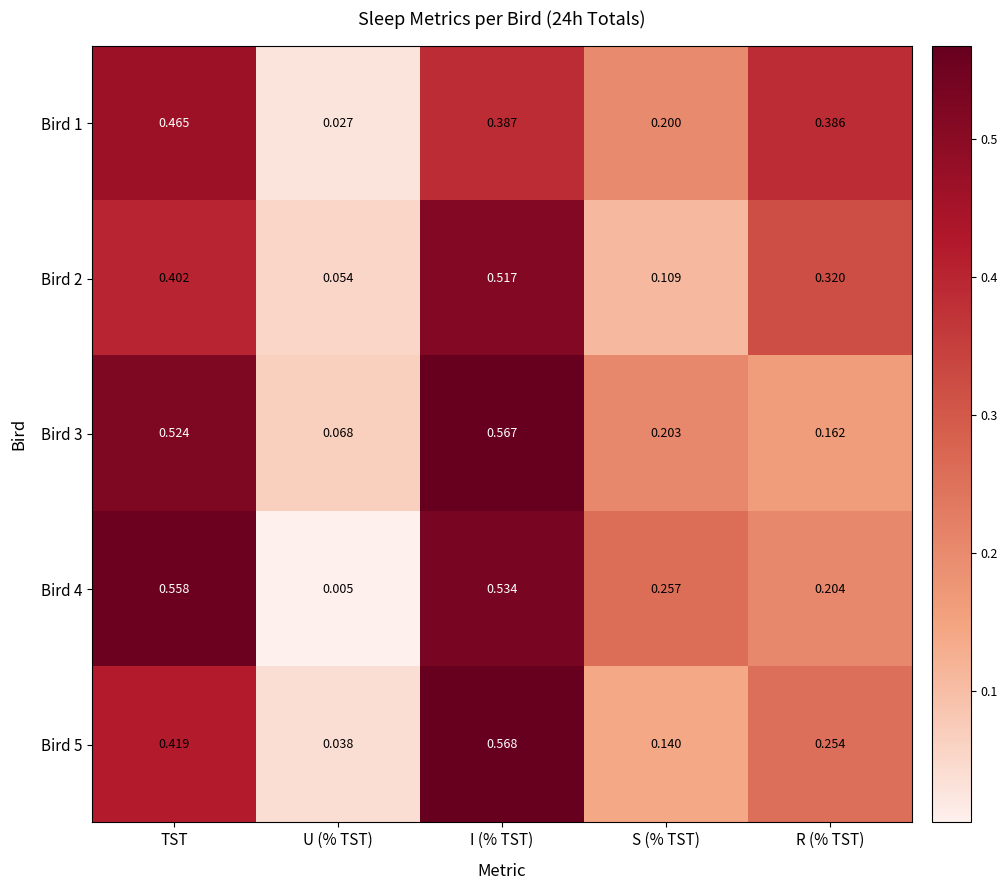

List the labels in order of Bird 5 value, largest first.

I (% TST), TST, R (% TST), S (% TST), U (% TST)